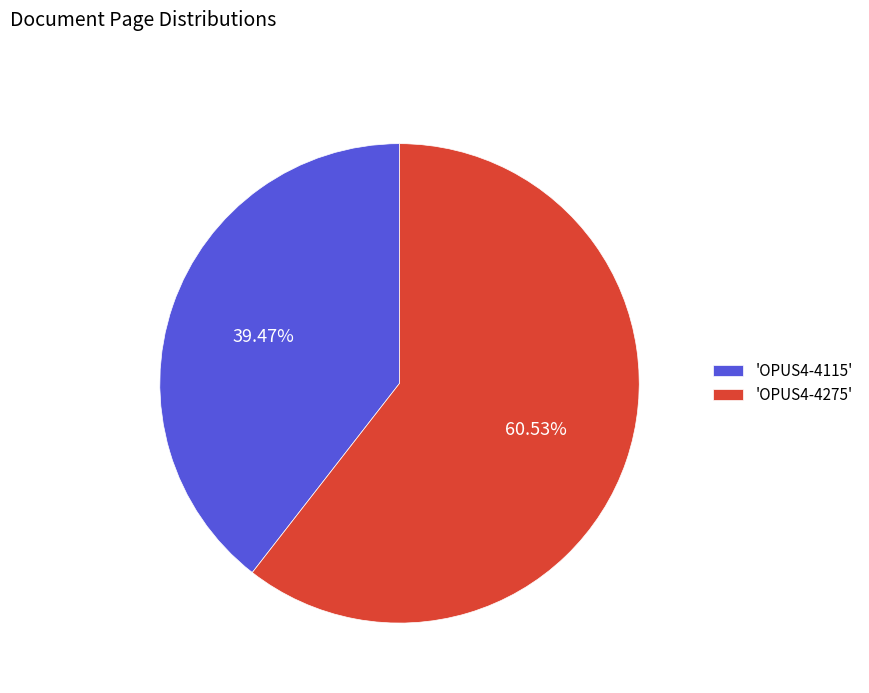

Combined, do 'OPUS4-4115' and 'OPUS4-4275' account for over 50%?

Yes